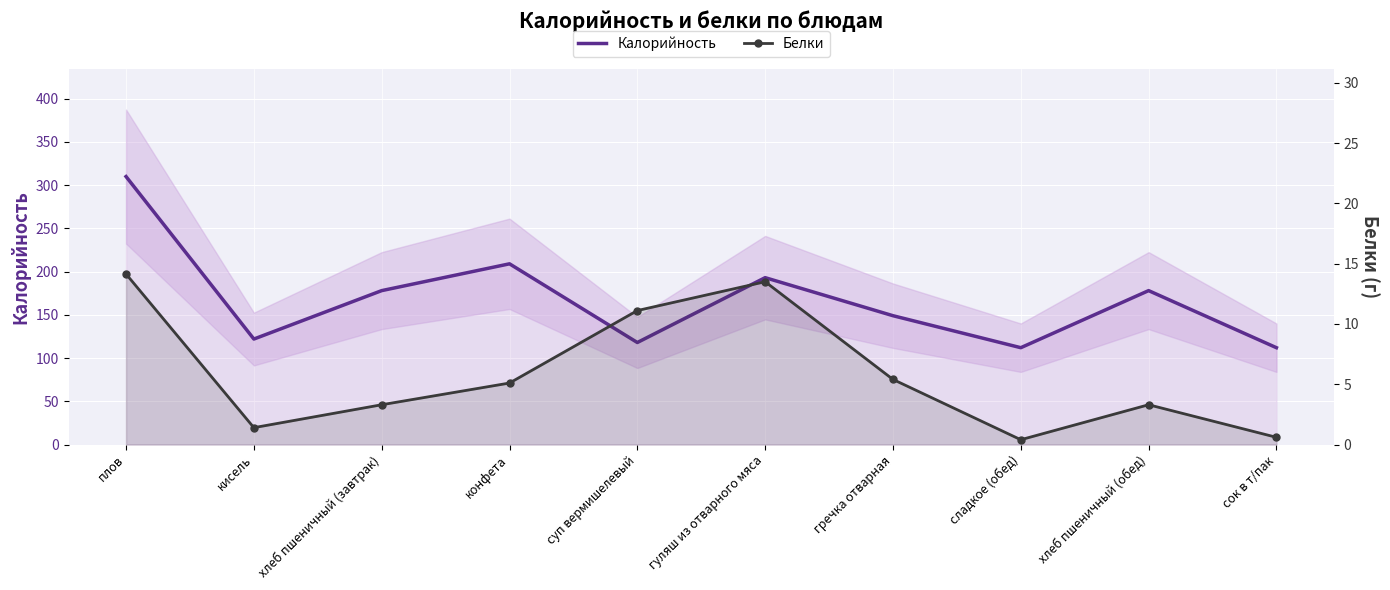

What is the average value of the Калорийность series?

168.1